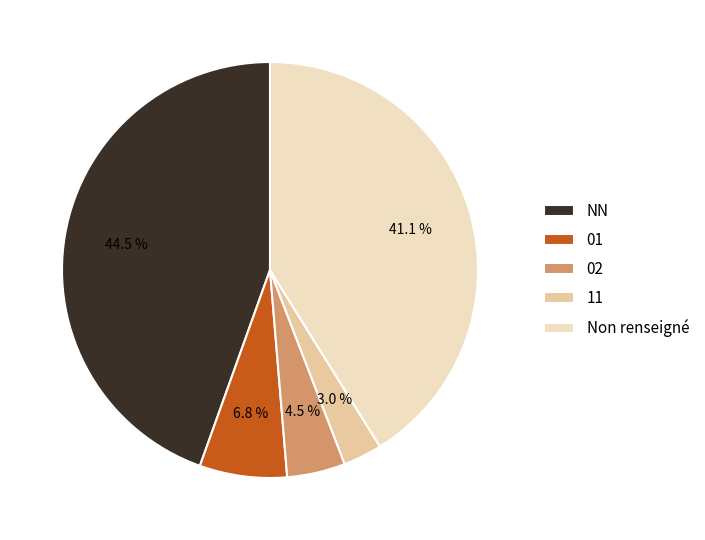

Rank the categories by value from highest to lowest.

NN, Non renseigné, 01, 02, 11